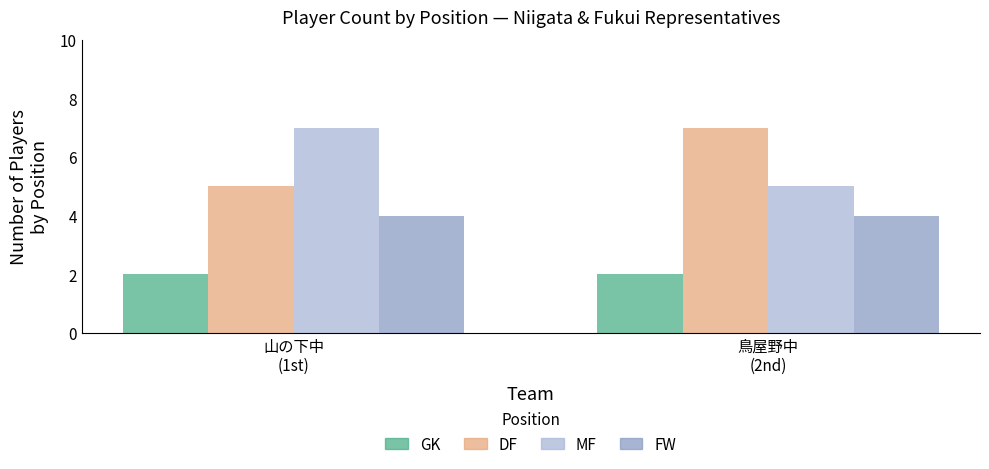

What is the average value of the MF series?

6